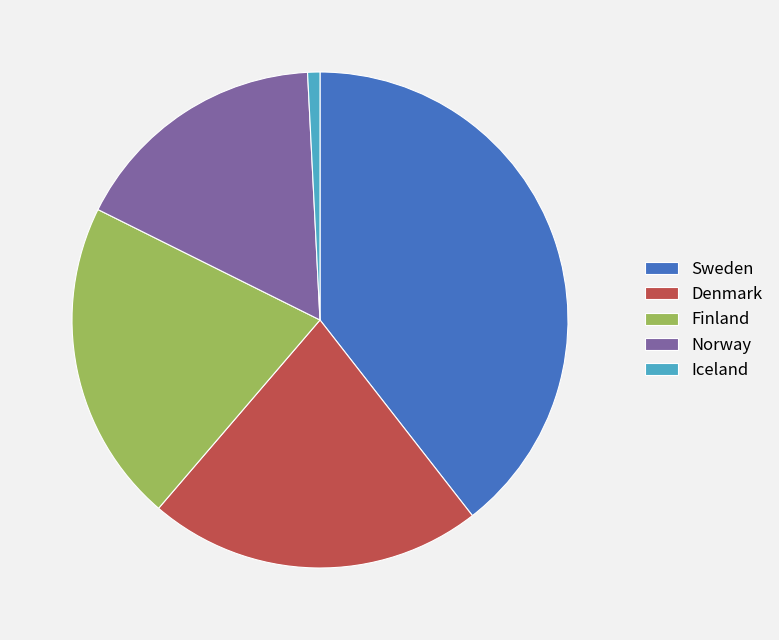

Rank the categories by value from lowest to highest.

Iceland, Norway, Finland, Denmark, Sweden